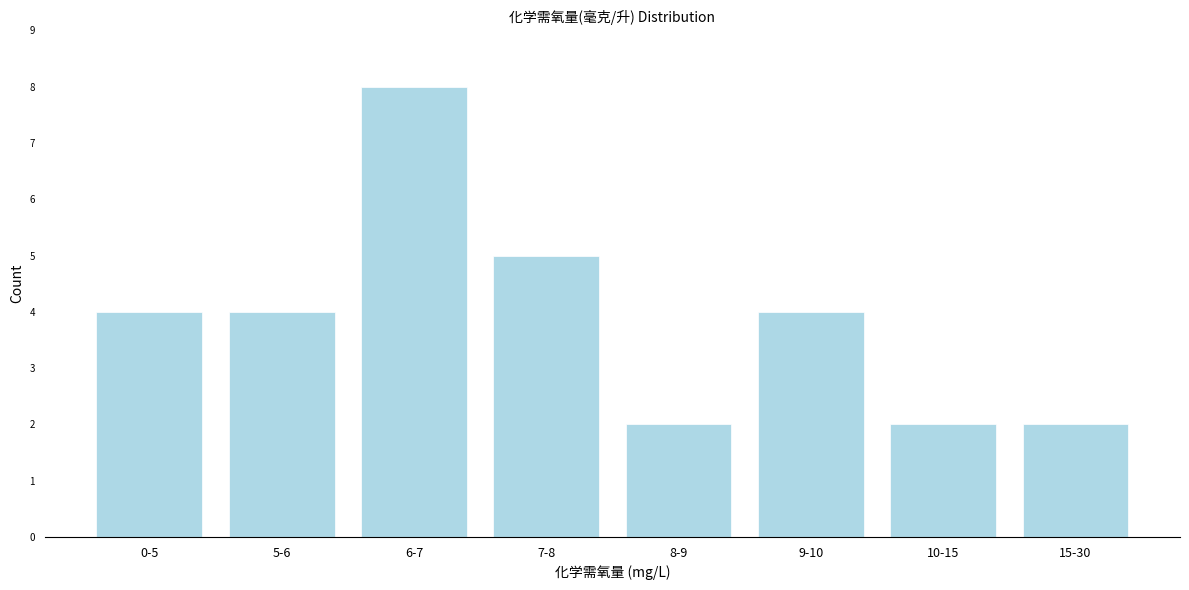

Reading right to left, transcribe all the data shown in this chart.

15-30=2	10-15=2	9-10=4	8-9=2	7-8=5	6-7=8	5-6=4	0-5=4